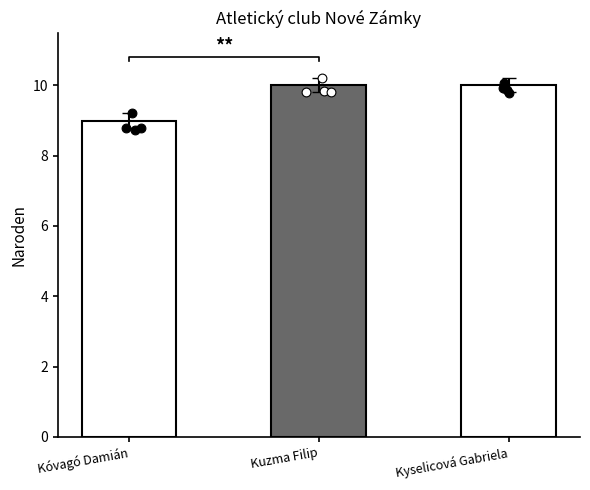

What is the ratio of the value at Kóvagó Damián to the value at Kuzma Filip?

0.9